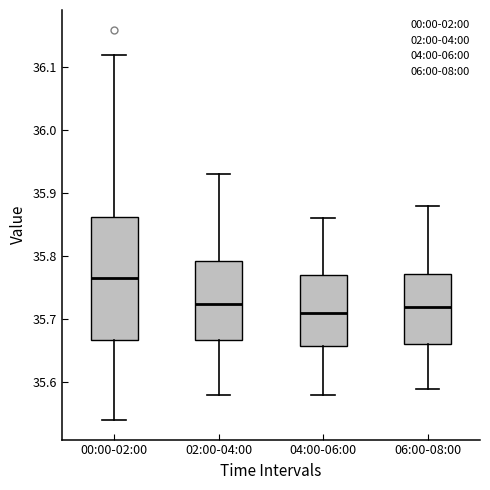

Which box's median line is the highest?

00:00-02:00